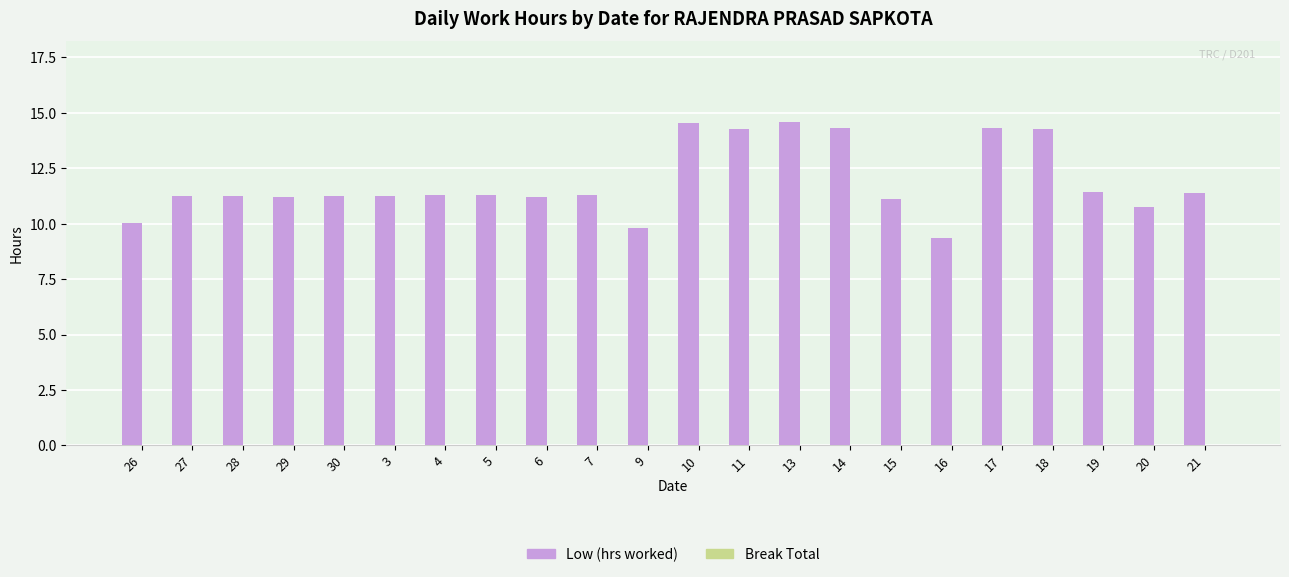

Are the bars horizontal?

No